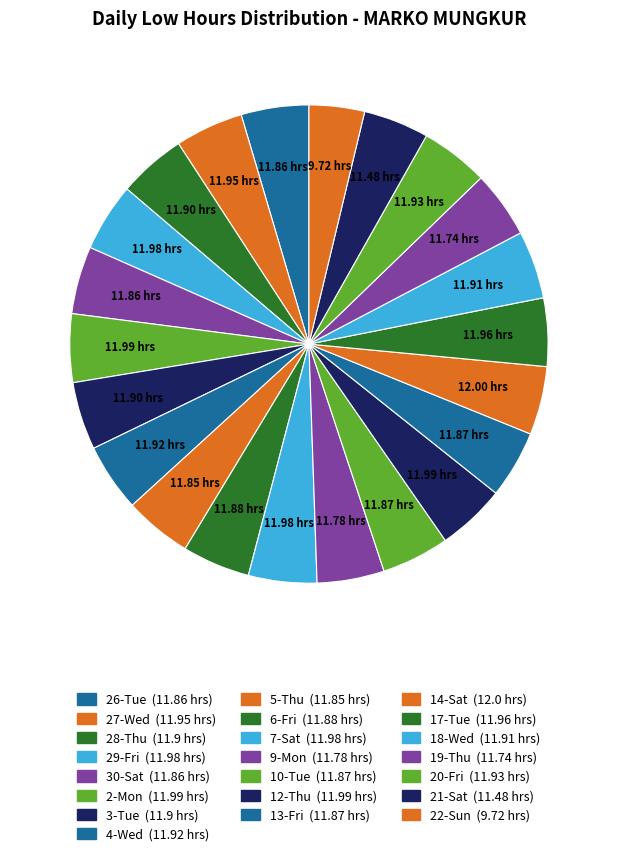

Which category has the smallest portion of the pie?

22-Sun